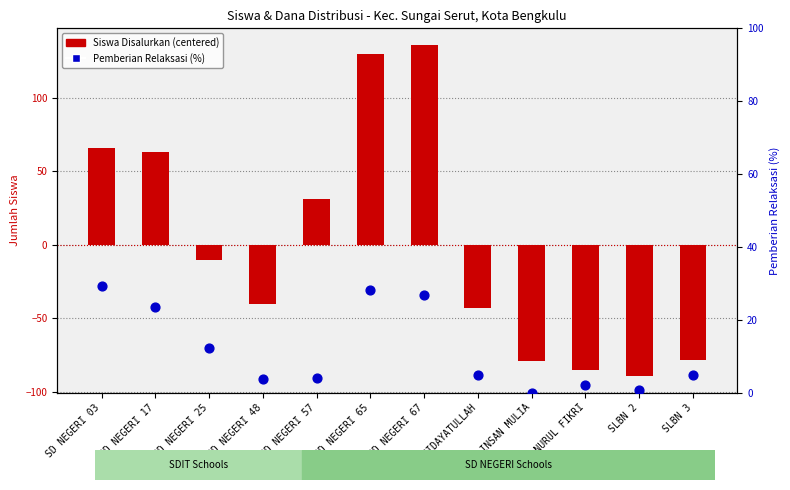

What are all the series names shown in the legend?

Siswa Disalurkan (centered), Pemberian Relaksasi (%)